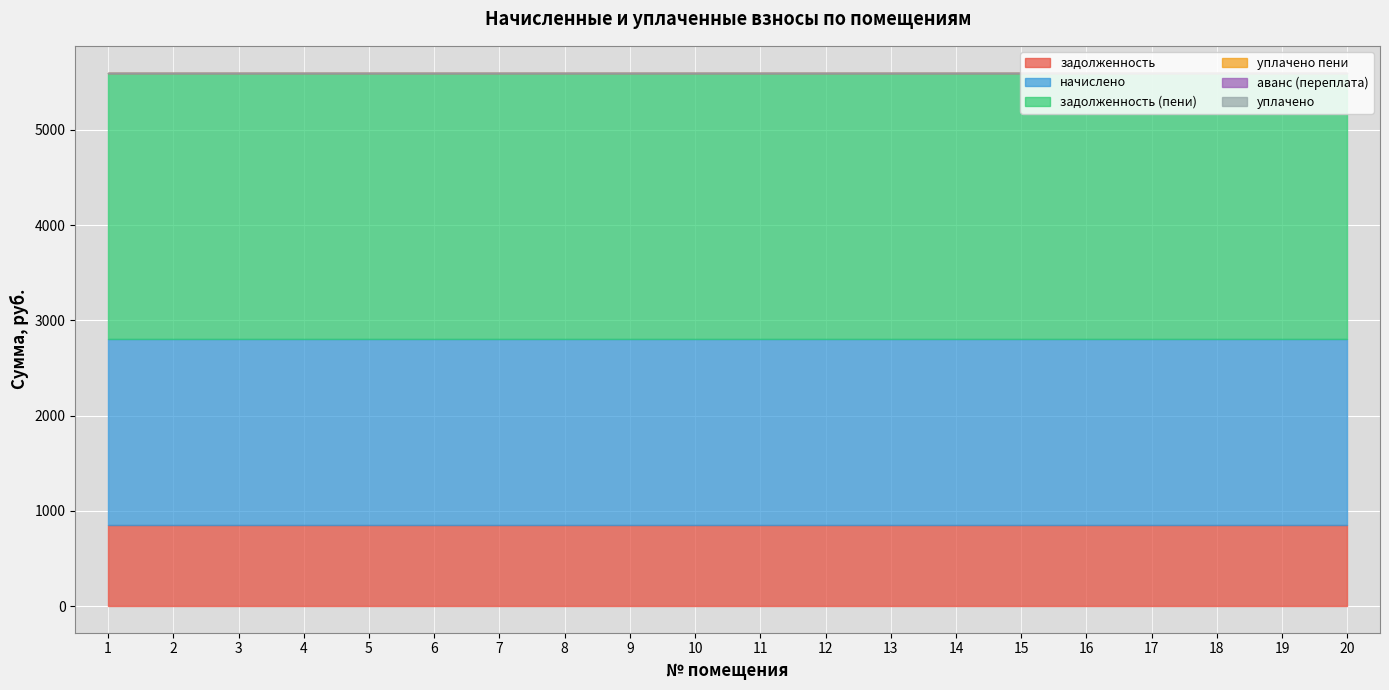

What is the difference between the highest and lowest values at 11?

2800.5